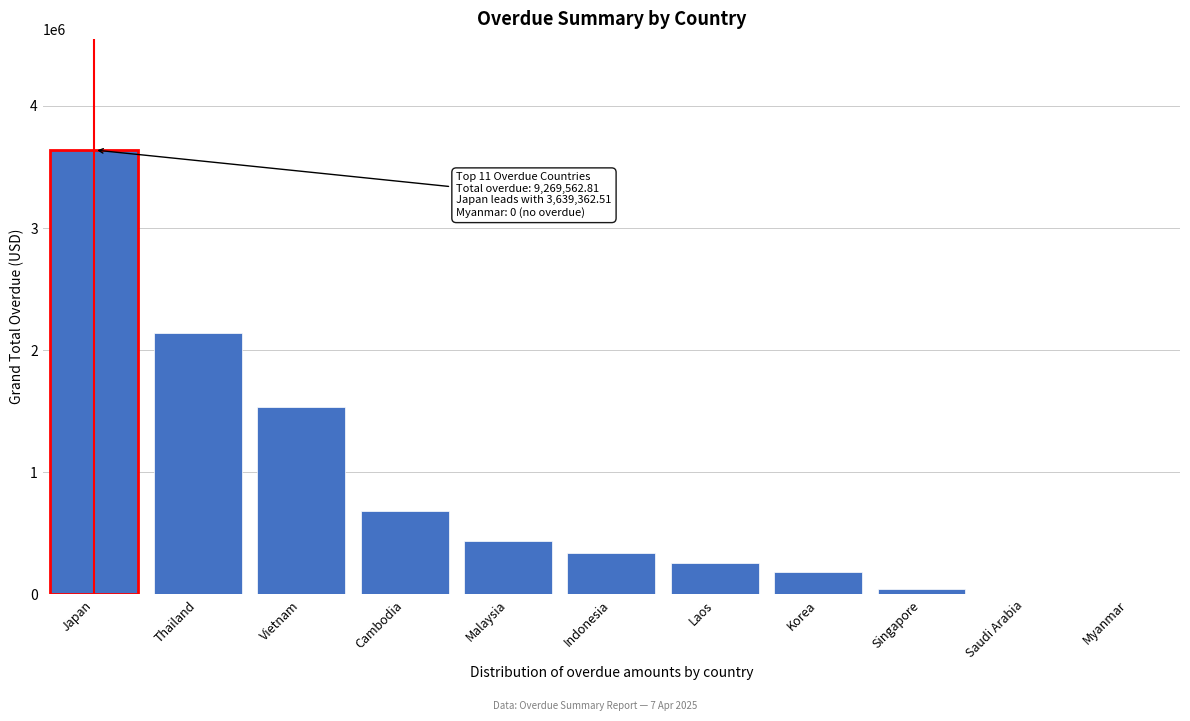

What is the change in value from Malaysia to Indonesia?

-94540.2